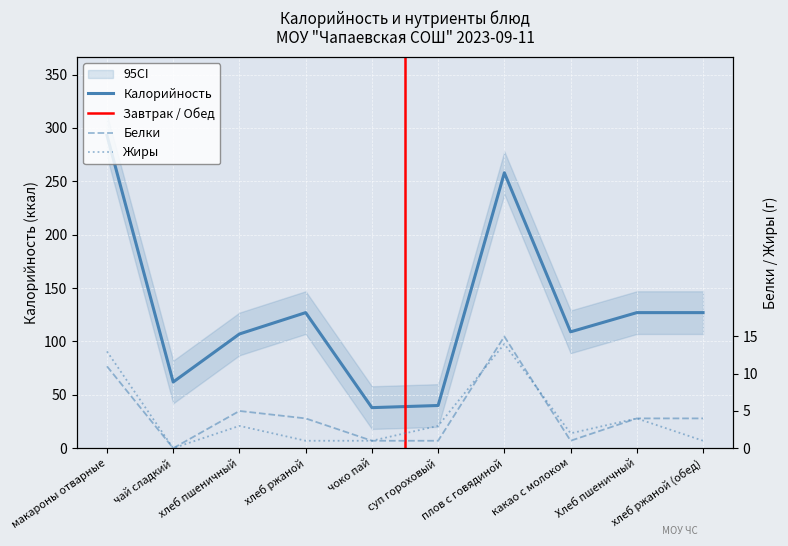

What is the average value of the Белки series?

5